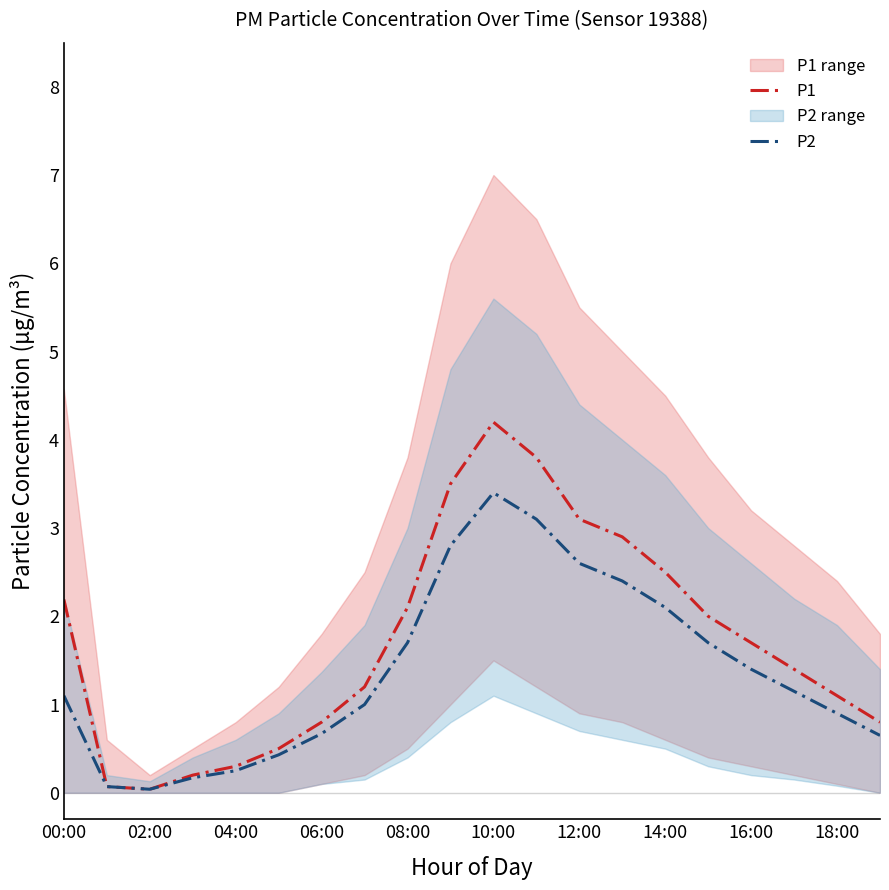

Where is the first local maximum for P2?

10:00